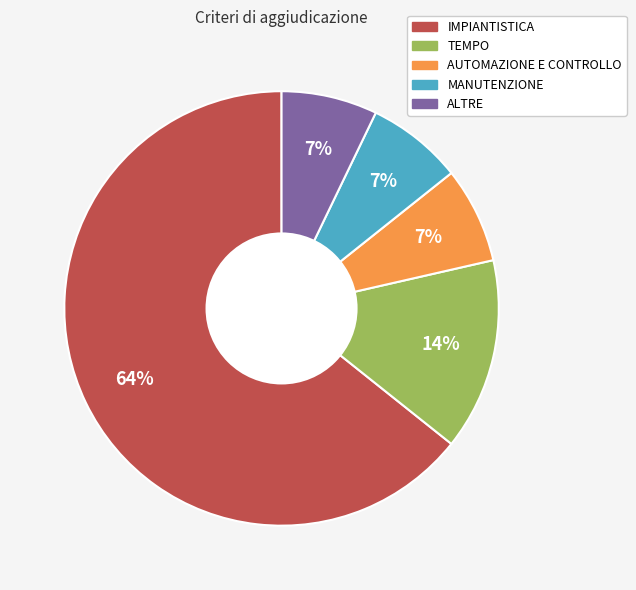

Count the number of slices in the pie.

5